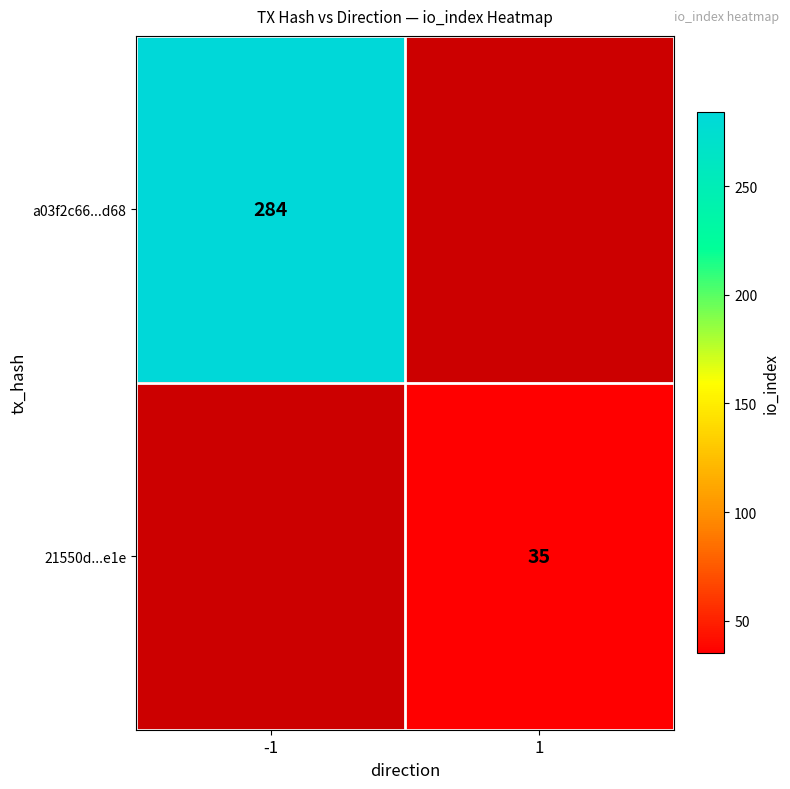

The 21550d...e1e series shows 35 at 1. True or false?

True